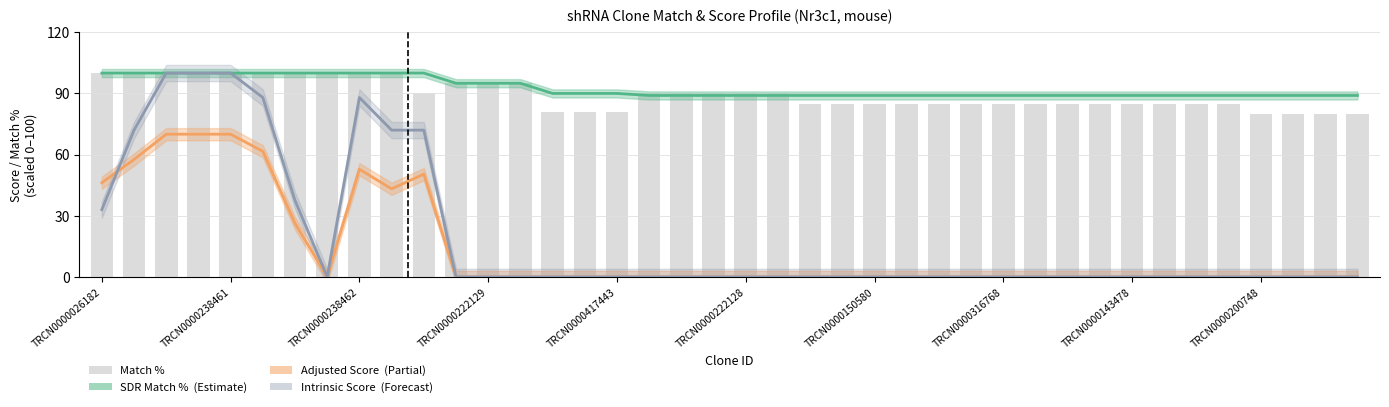

Which series has the largest total across all categories?

SDR Match %